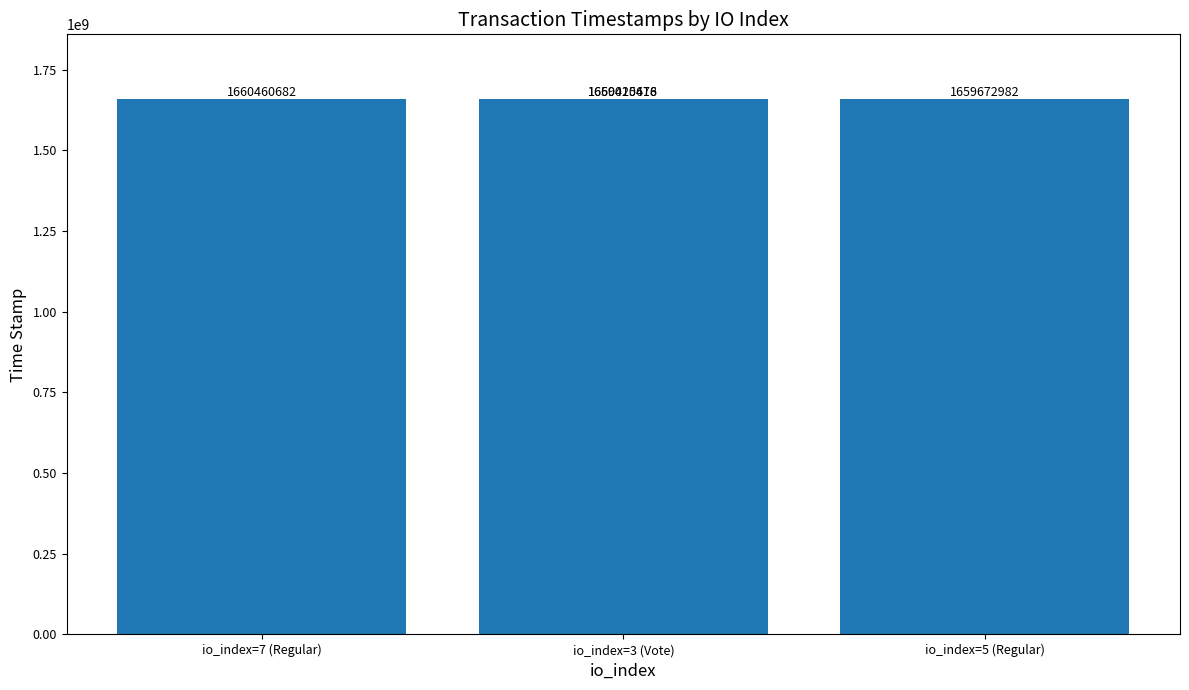

Where does the data first go above 1660425678?

io_index=7 (Regular)